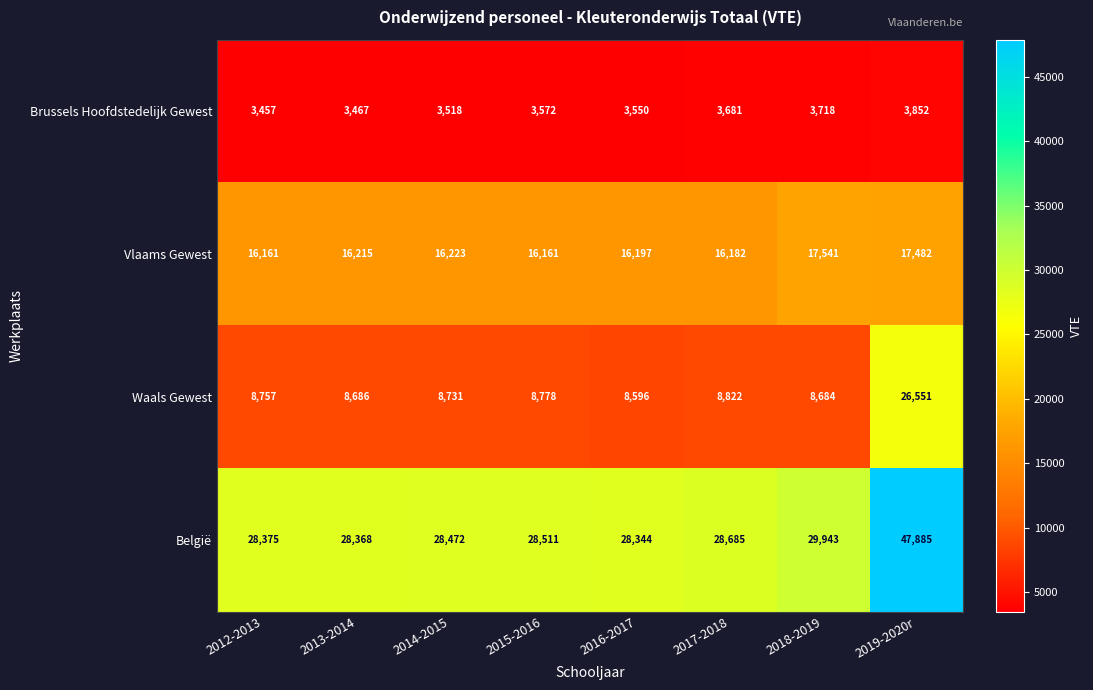

What is the difference between the Waals Gewest values at 2012-2013 and 2019-2020r?

17794